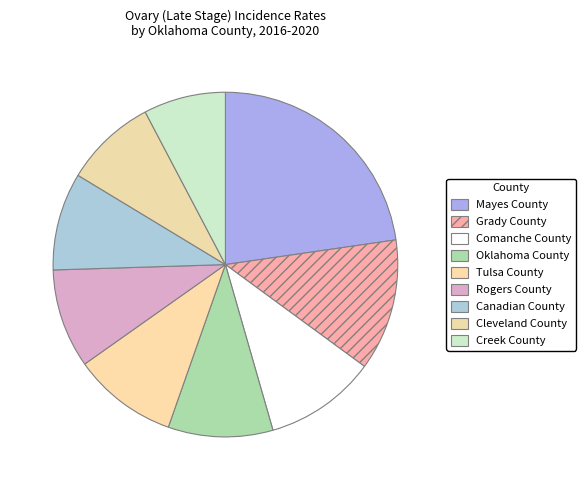

How many slices are in this pie chart?

9